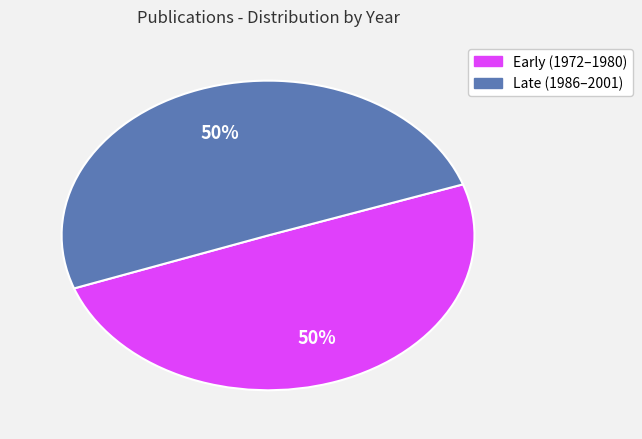

To the nearest percent, what is the average slice percentage?

50%